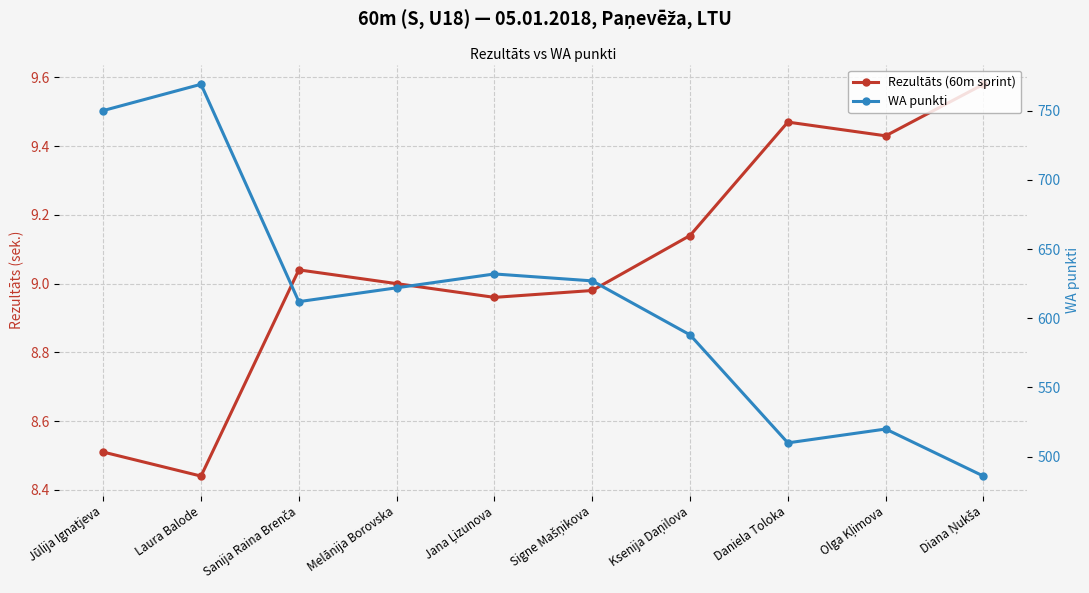

Reading left to right, extract all data points from this chart.

Rezultāts (60m sprint): 8.5	8.4	9.0	9.0	9.0	9.0	9.1	9.5	9.4	9.6
WA punkti: 750.0	769.0	612.0	622.0	632.0	627.0	588.0	510.0	520.0	486.0